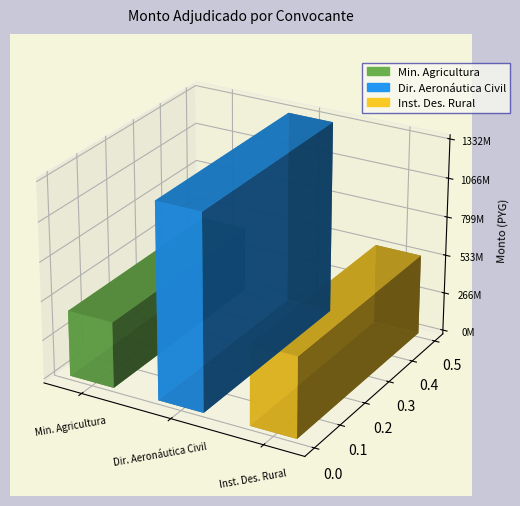

Which category has the highest value across all series?

direccion-nacional-aeronautica-civil